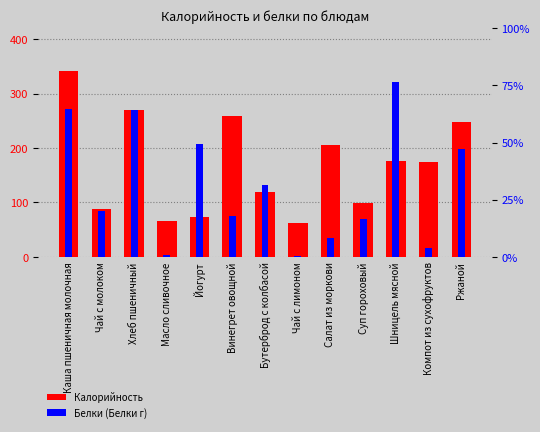

What is the difference between the Калорийность values at Каша пшеничная молочная and Йогурт?

268.3